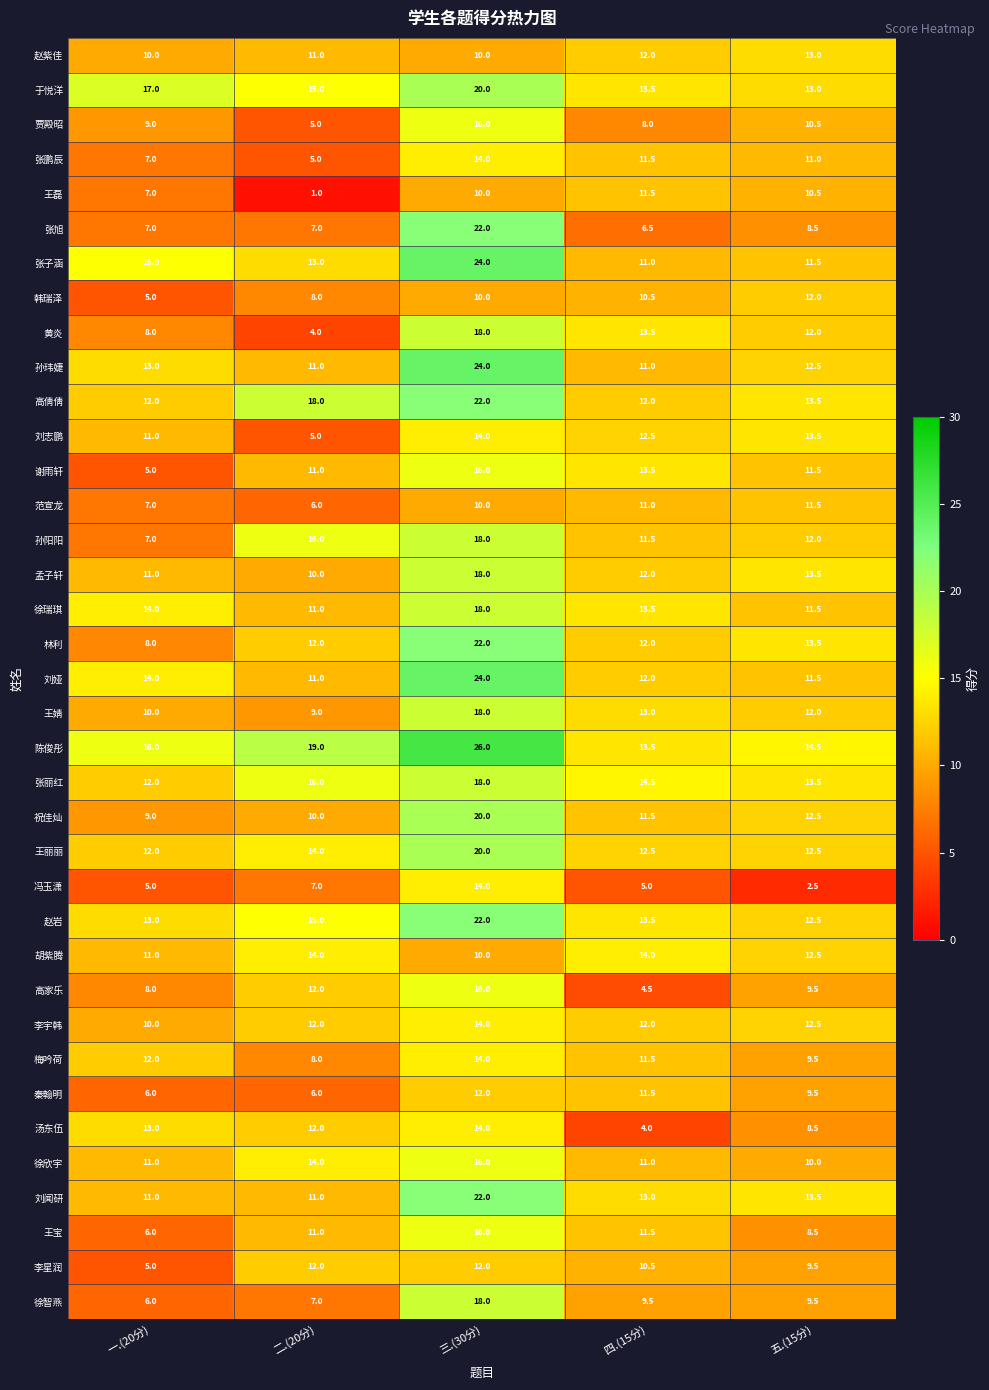

What is the average value of the 王宝 series?

10.6